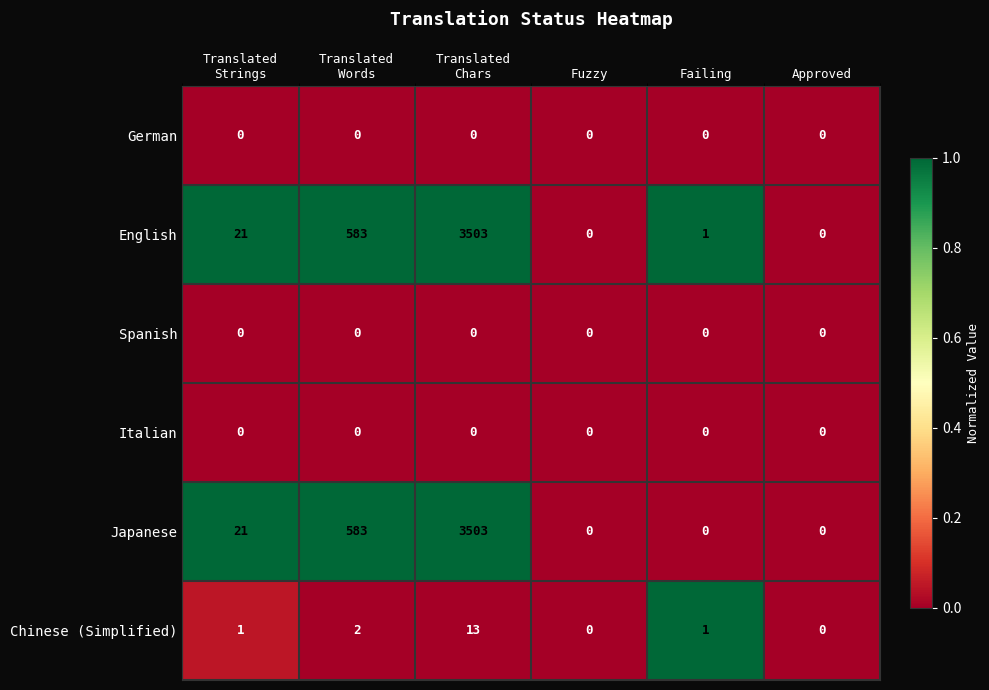

What is the difference between the maximum and second lowest values in the English series?

3503